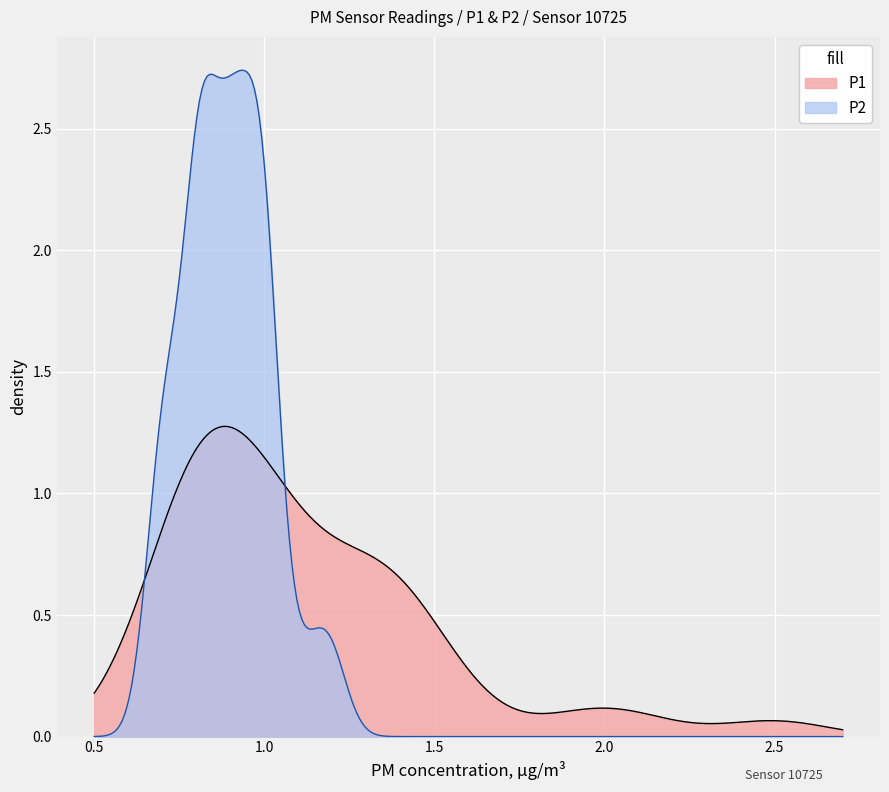

Which series has the widest spread of values?

P2